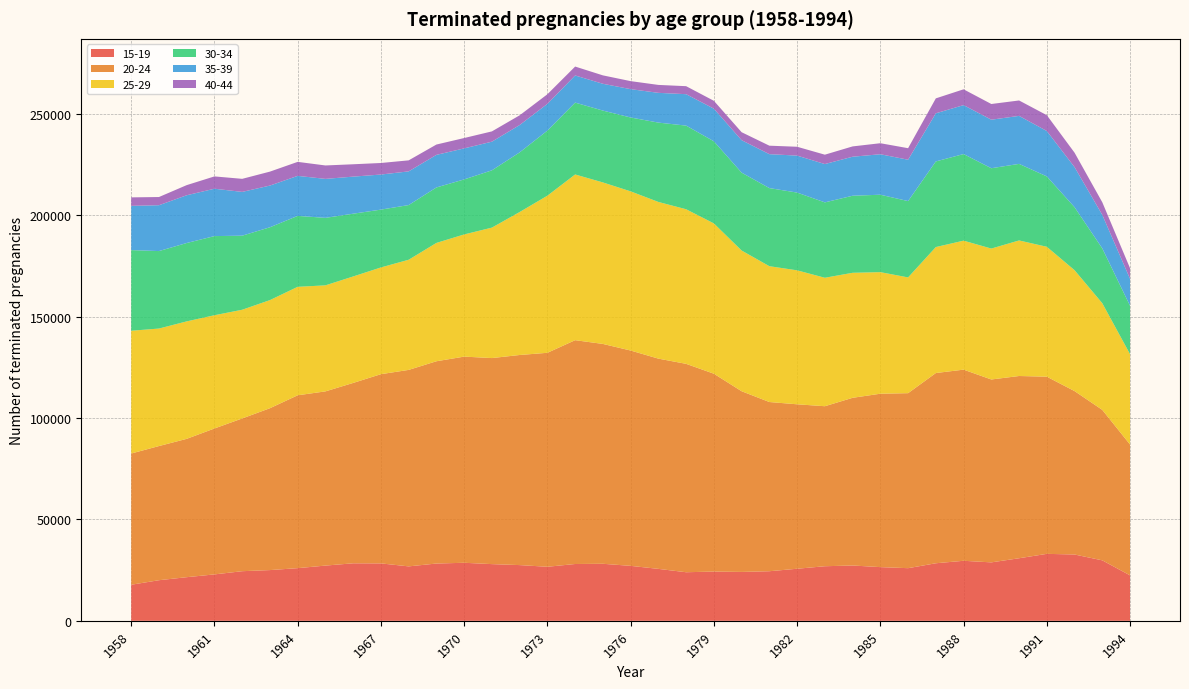

Reading left to right, transcribe all the data shown in this chart.

15-19: 17785	20016	21506	22882	24461	25010	25960	27228	28350	28304	26835	28239	28611	27950	27469	26641	28007	28115	27095	25605	23949	24280	24100	24446	25668	26908	27269	26467	25950	28371	29593	28811	30843	33009	32689	29806	22399
20-24: 64683	66134	68197	71932	75297	79794	85218	85871	88917	93273	96853	99708	101624	101568	103566	105474	110332	108374	106143	103636	102722	97527	89073	83408	81064	78876	82660	85480	86266	93770	94220	90154	89833	87336	80552	74166	64499
25-29: 60515	57921	57900	55819	53578	53290	53458	52266	52476	52613	54293	58333	60223	64305	70474	77445	81678	79606	78452	77231	76201	74086	69360	66949	66034	63317	61624	59929	57055	62100	63578	64534	66821	64028	59590	52567	44527
30-34: 39759	38189	38632	39006	36509	35906	34967	33269	30942	28505	26959	27344	27125	28240	29396	32089	35423	35417	36416	39111	41230	40476	38386	38501	38324	37163	37981	38163	37626	42204	42691	39596	37740	34687	31046	27024	23850
35-39: 21807	22603	23537	23351	21585	20551	19729	19204	18272	17290	16604	16062	15294	14125	13487	13183	13383	13208	13970	14671	15494	16085	15997	16726	18228	18888	19233	19951	20392	23728	24121	23924	23659	22377	19756	16518	13285
40-44: 4178	4035	4998	6072	6434	6875	6896	6621	6089	5691	5434	5085	5105	5065	4790	4729	4389	4147	3951	3907	3942	3872	3930	4176	4360	4620	5083	5430	5681	7359	7790	7734	7600	7807	7111	6207	5228